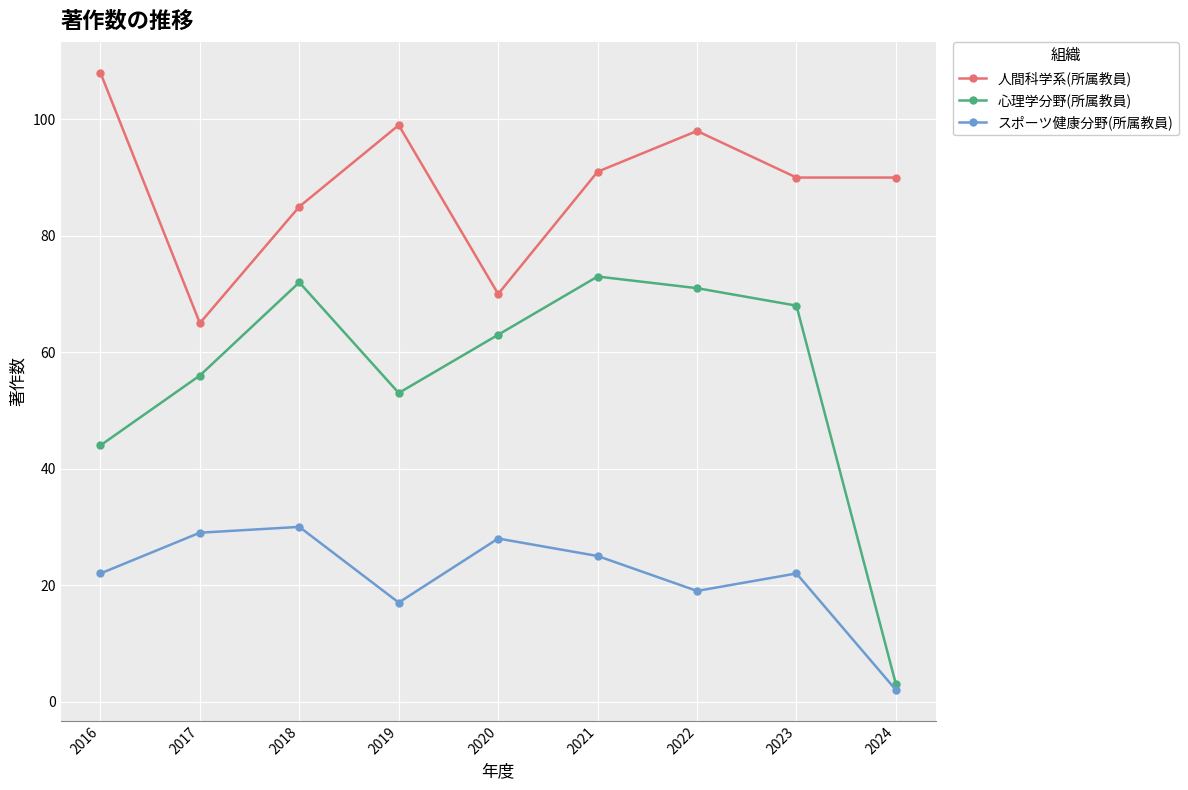

Where is 人間科学系(所属教員) nearest to the value 86?

2018